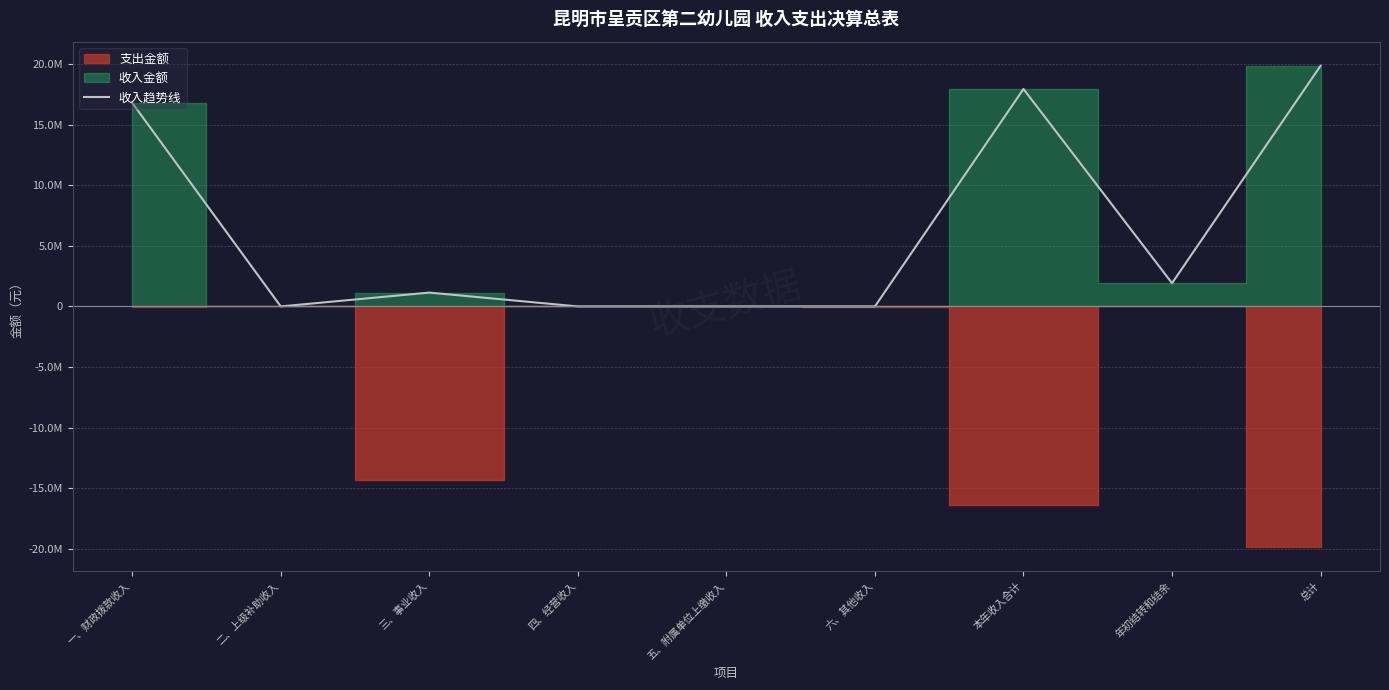

Reading right to left, what are all the values shown in this chart?

19873119.9	1920233.4	17952886.5	0.0	0.0	0.0	1141900.0	0.0	16810986.5